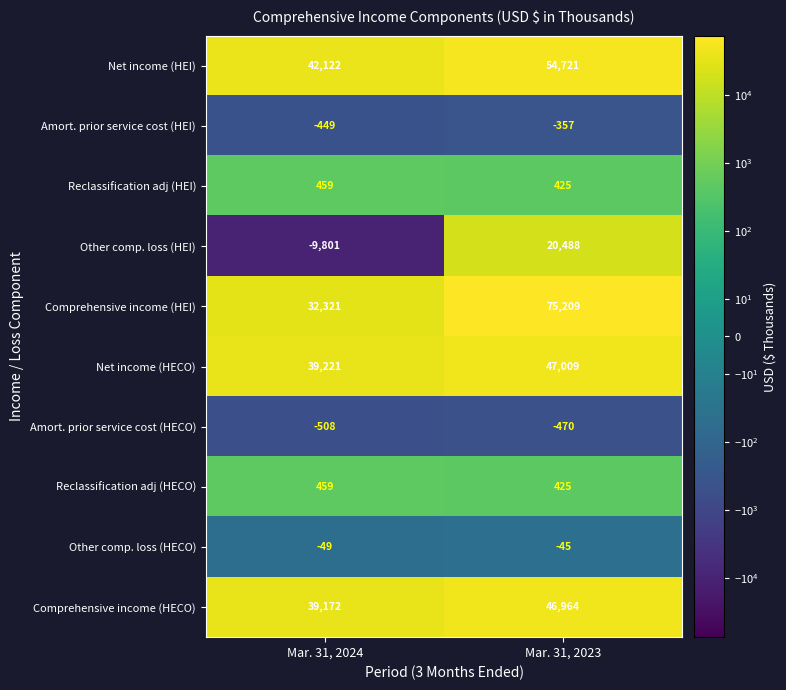

Rank the categories by Reclassification adj (HECO) value from highest to lowest.

Mar. 31, 2024, Mar. 31, 2023